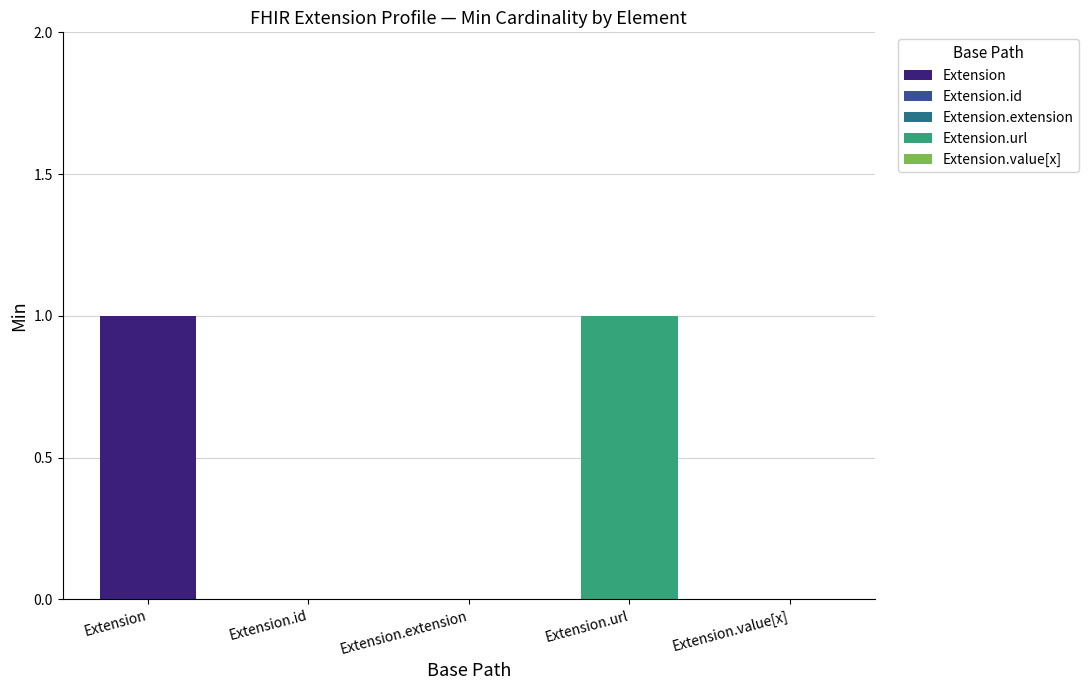

How many data points are above 0?

2